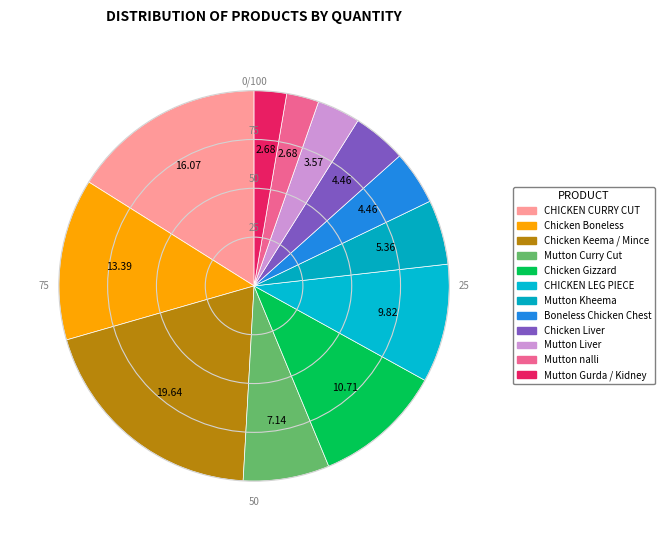

Count the number of slices in the pie.

12